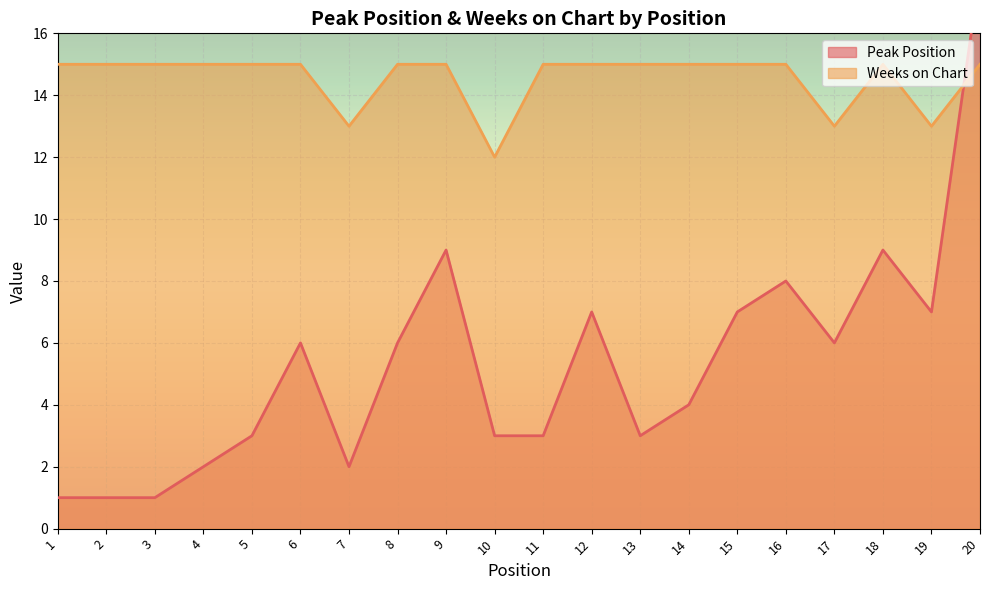

Between 10 and 1, which is larger?

10